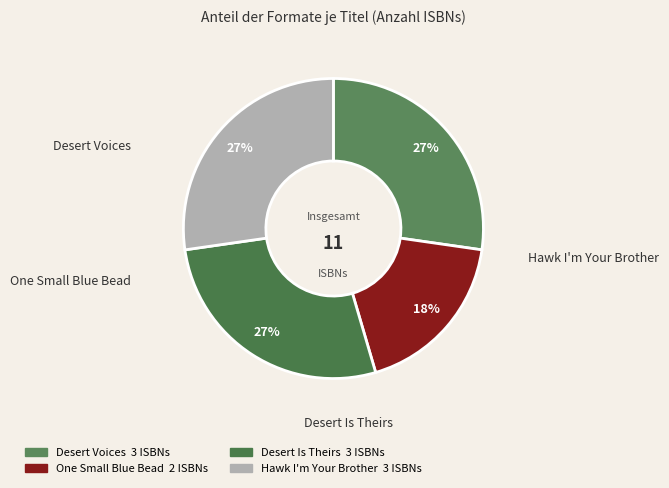

Combined, do Desert Voices and One Small Blue Bead account for over 50%?

No